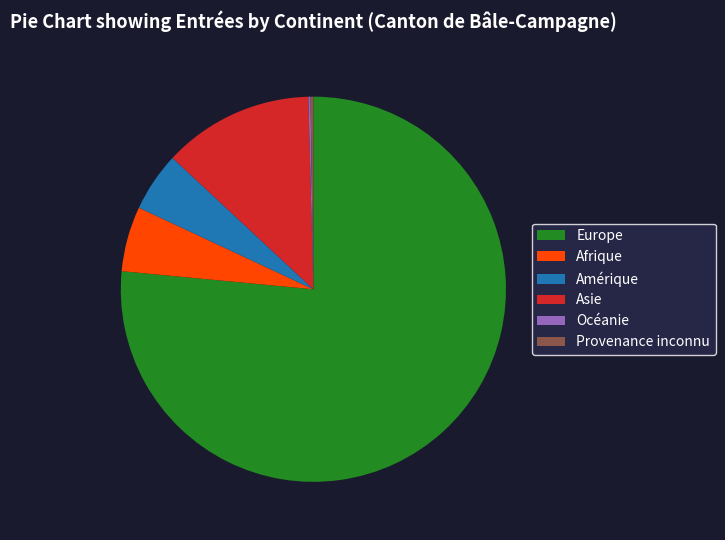

Is the sum of Europe and Afrique greater than half?

Yes